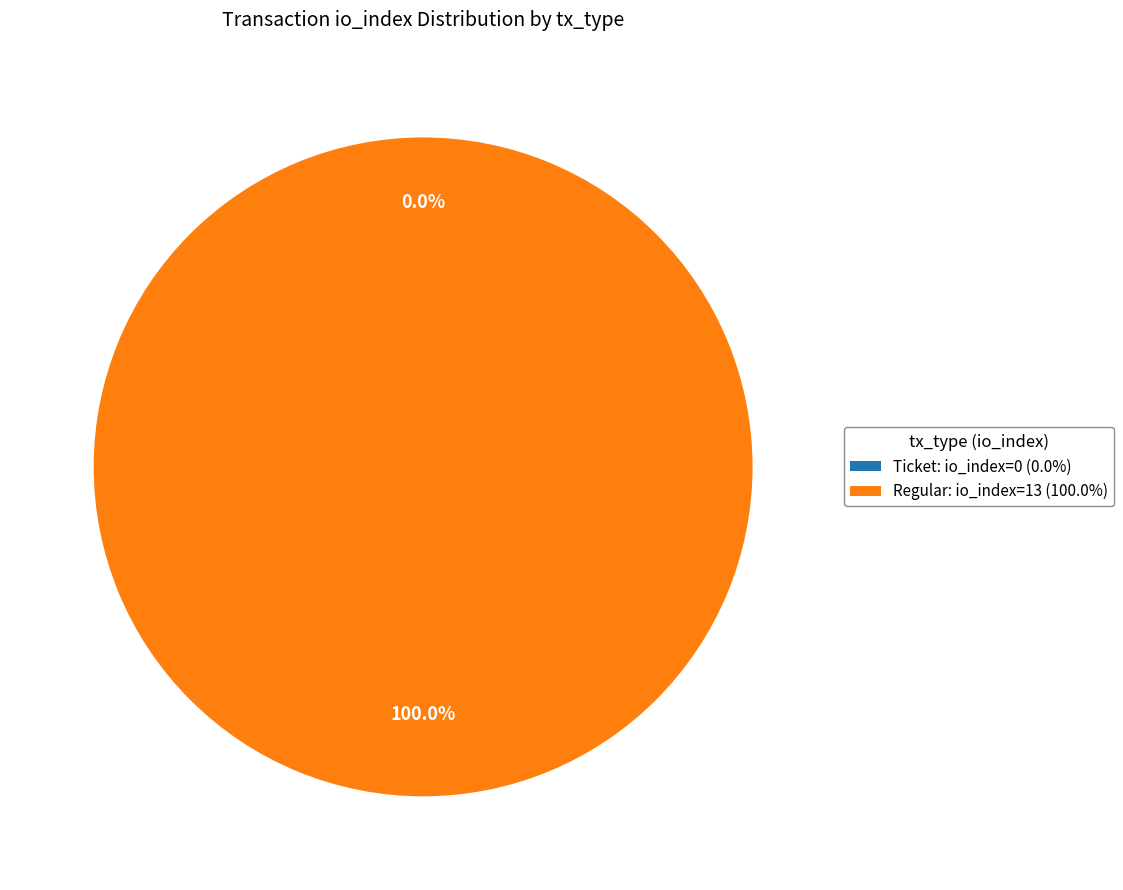

How many segments does this pie chart have?

2